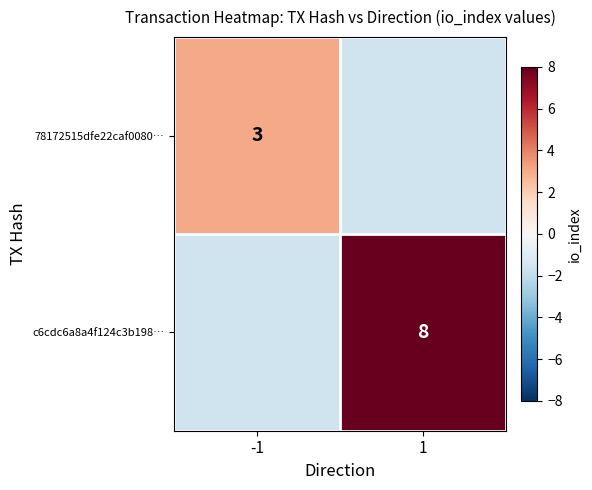

True or false: 78172515dfe22caf0080… has a value of 3 at -1.

True